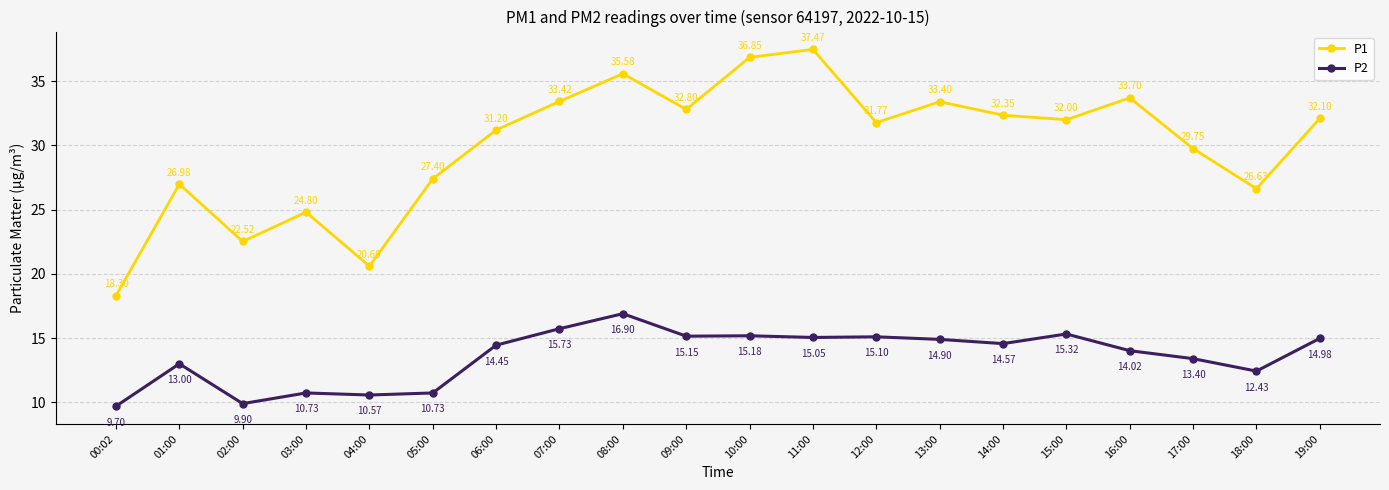

At how many categories does at least one series exceed 25?

16